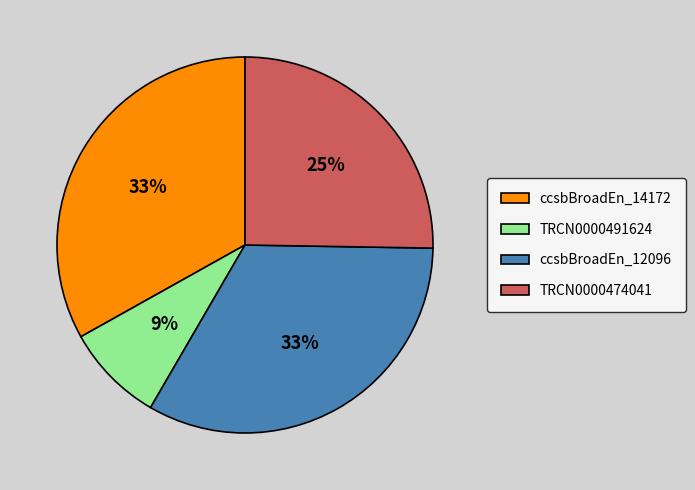

Do TRCN0000491624 and TRCN0000474041 together represent more than half of the pie?

No